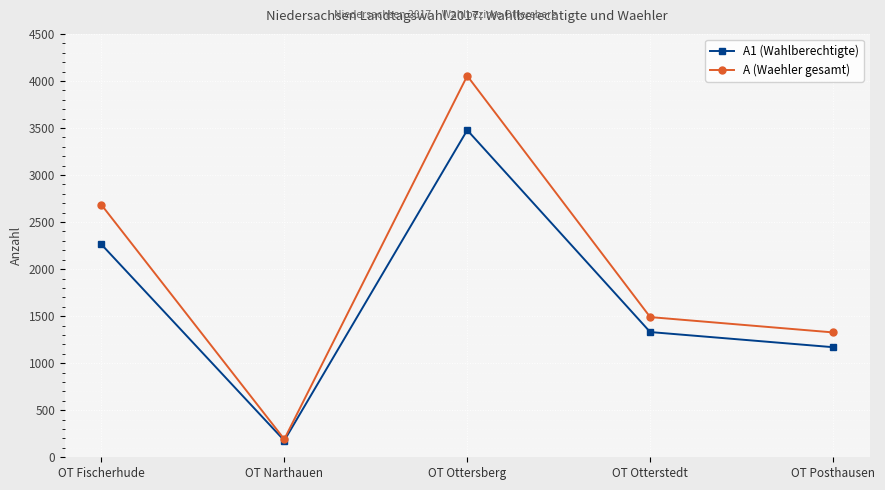

What is the label of the 5th point from the left?

OT Posthausen